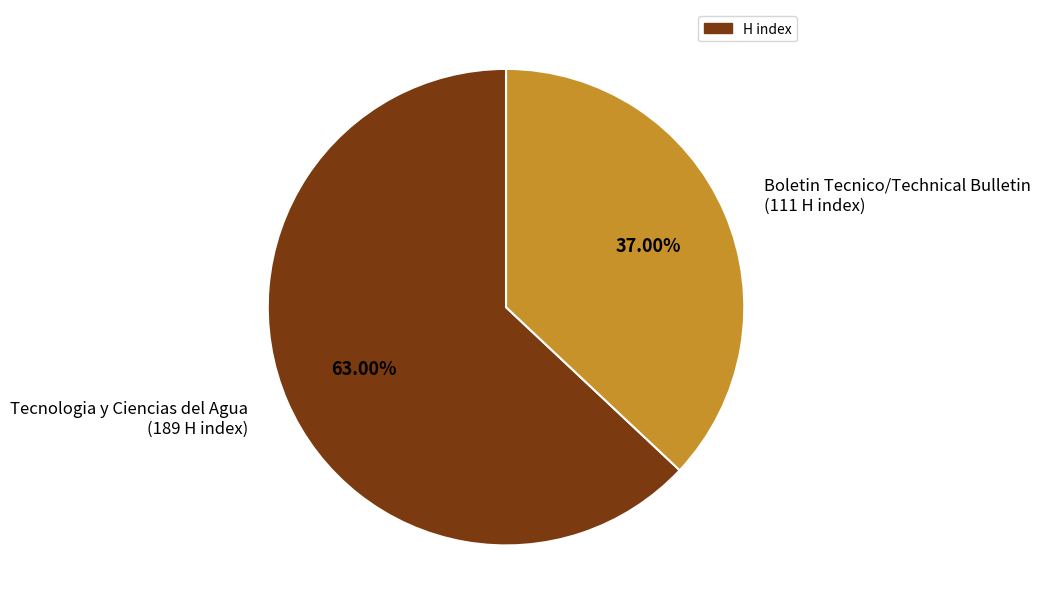

Which category accounts for the majority?

Tecnologia y Ciencias del Agua